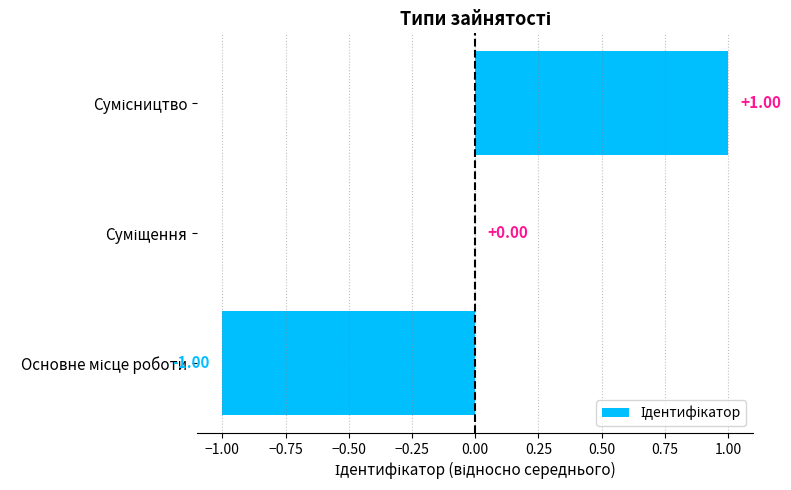

How many categories are shown in the chart?

3